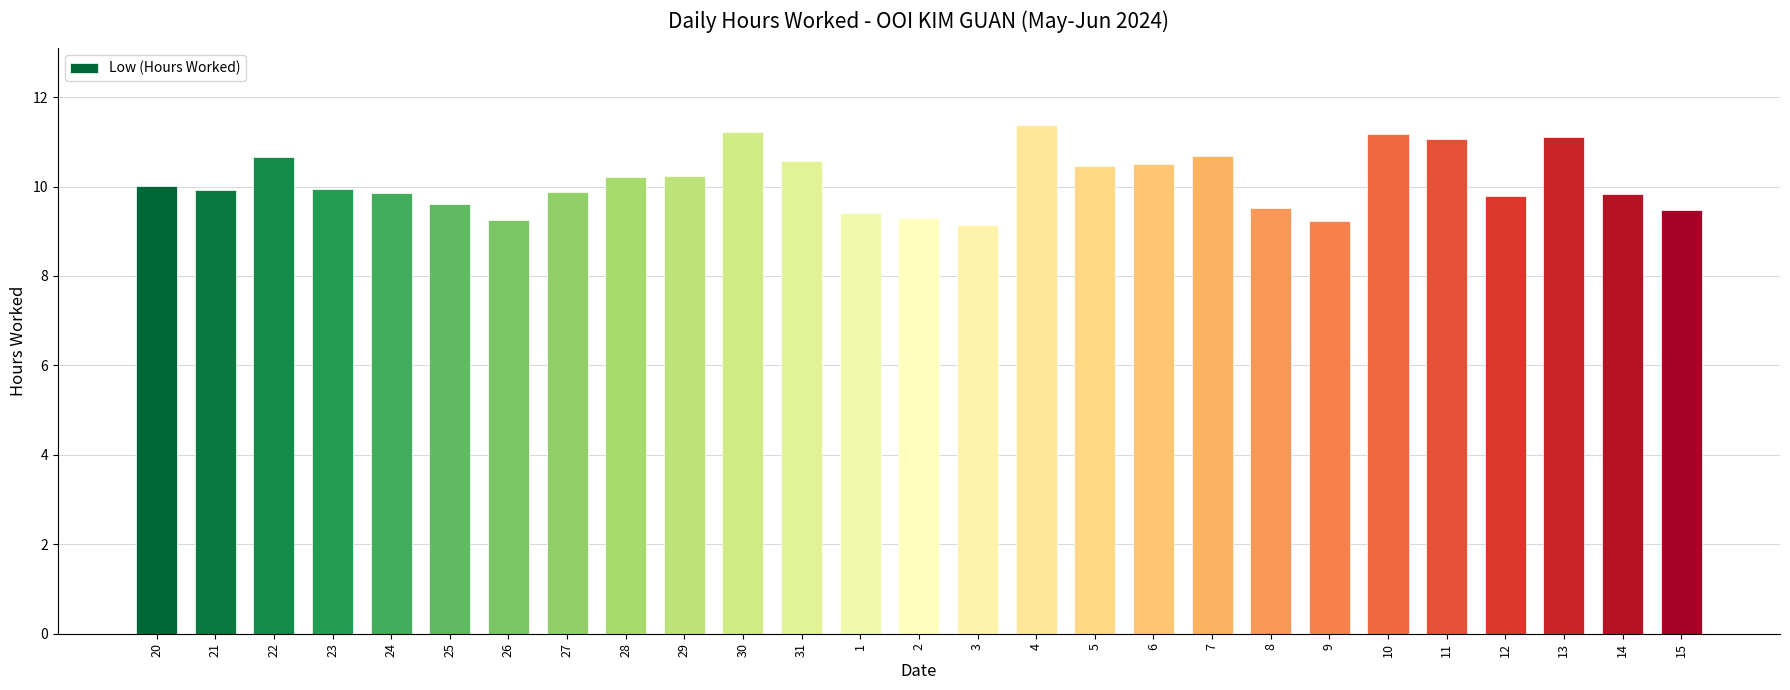

Is it true that the value at 5 is 10.5?

True